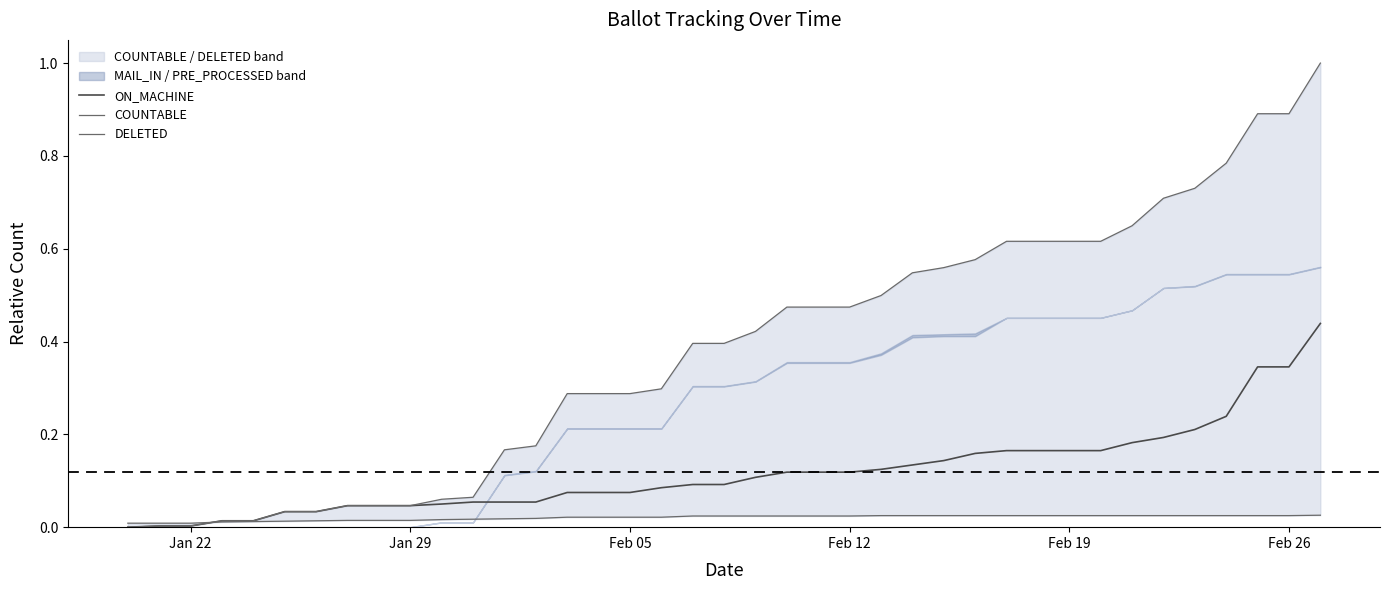

The value of ON_MACHINE at Jan 29 is 0.1. True or false?

False